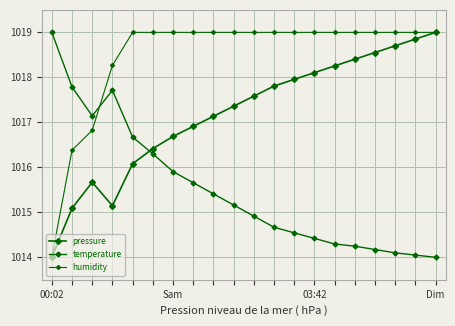

What is the difference between the maximum and minimum values in the temperature series?

5.0